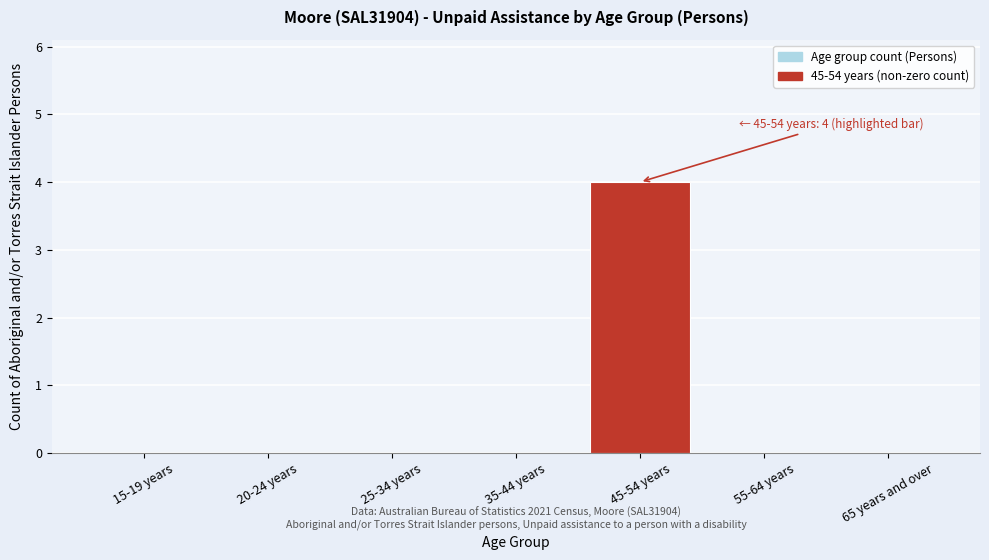

Reading left to right, extract all data points from this chart.

15-19 years=0	20-24 years=0	25-34 years=0	35-44 years=0	45-54 years=4	55-64 years=0	65 years and over=0